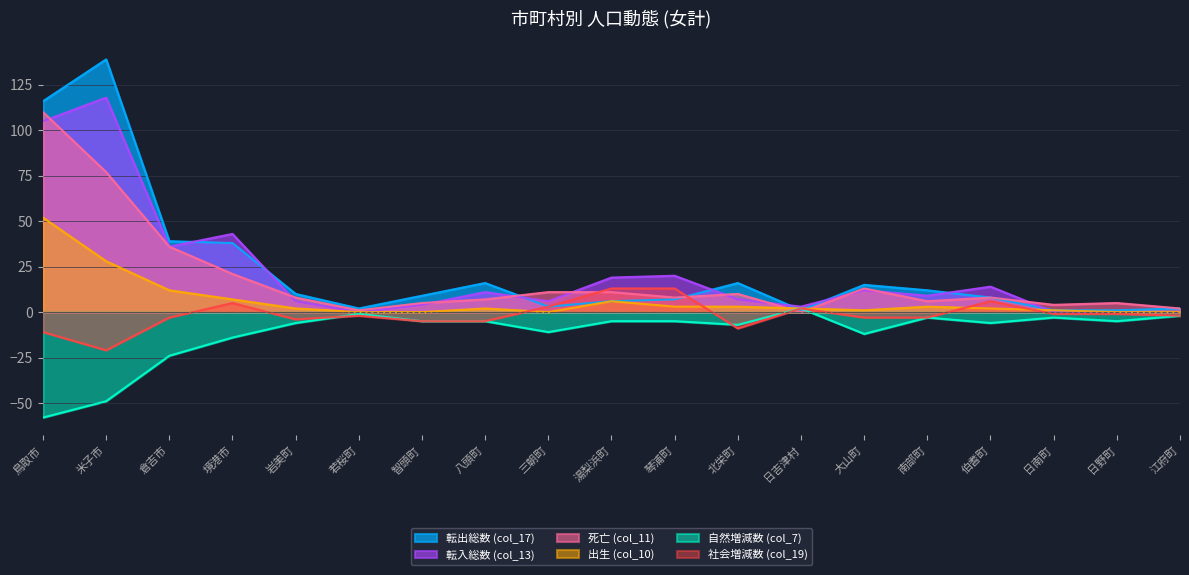

What position from the right is 北栄町?

8